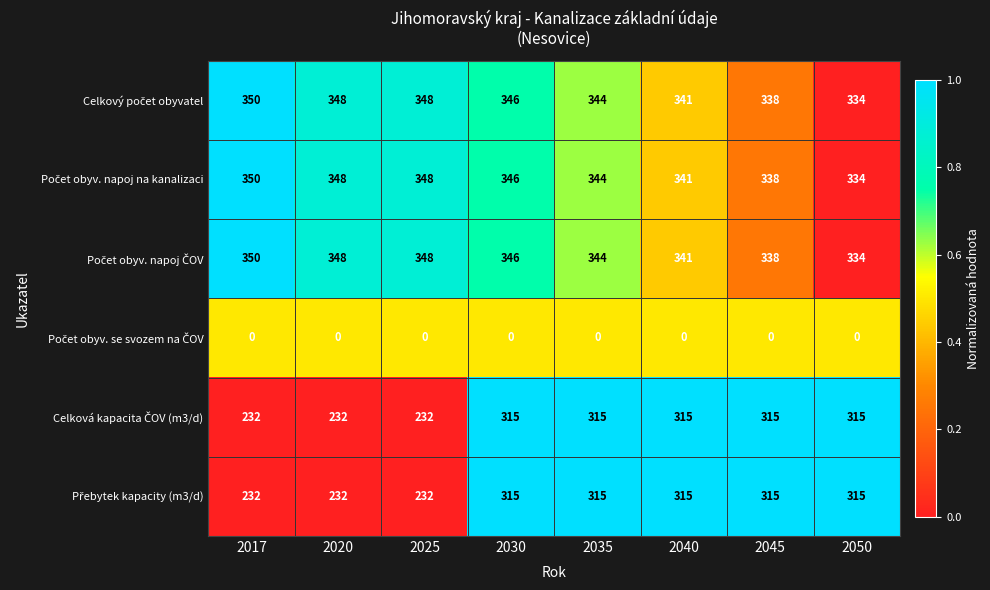

How many categories are shown in the chart?

8